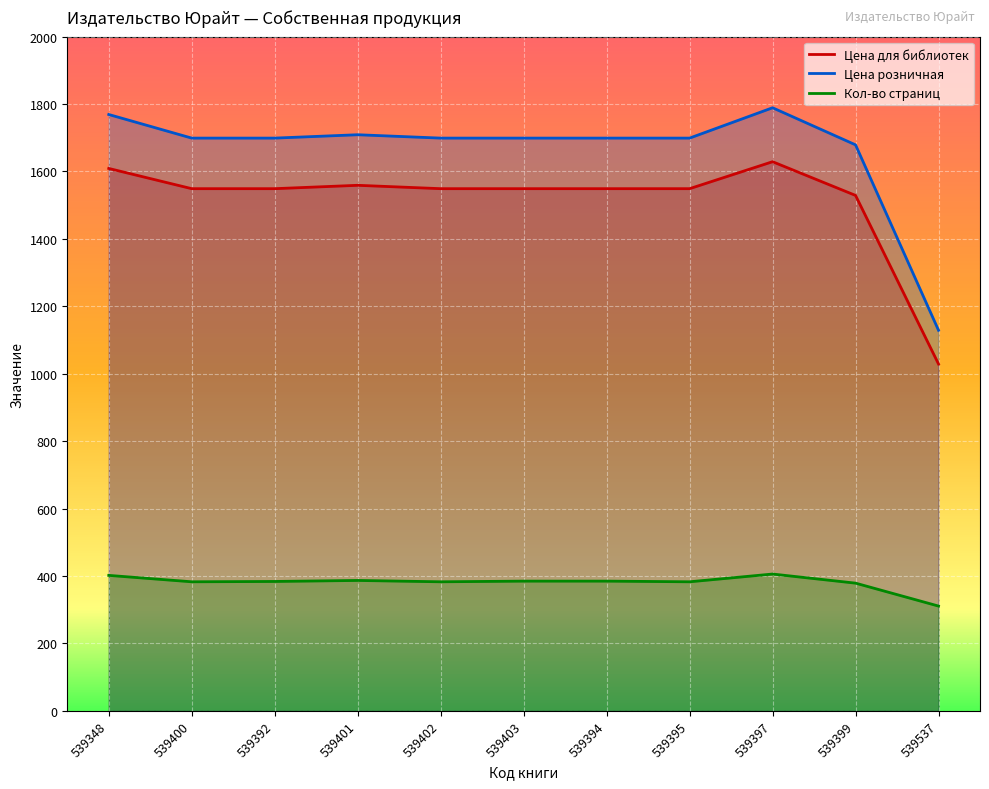

At how many categories does at least one series exceed 581?

11